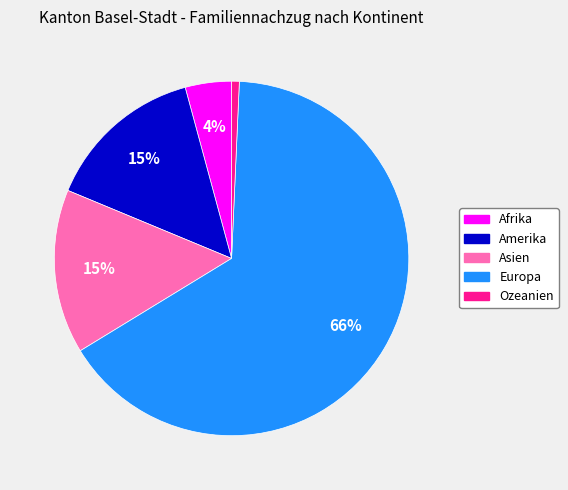

What percentage is the Amerika slice, to the nearest percent?

15%